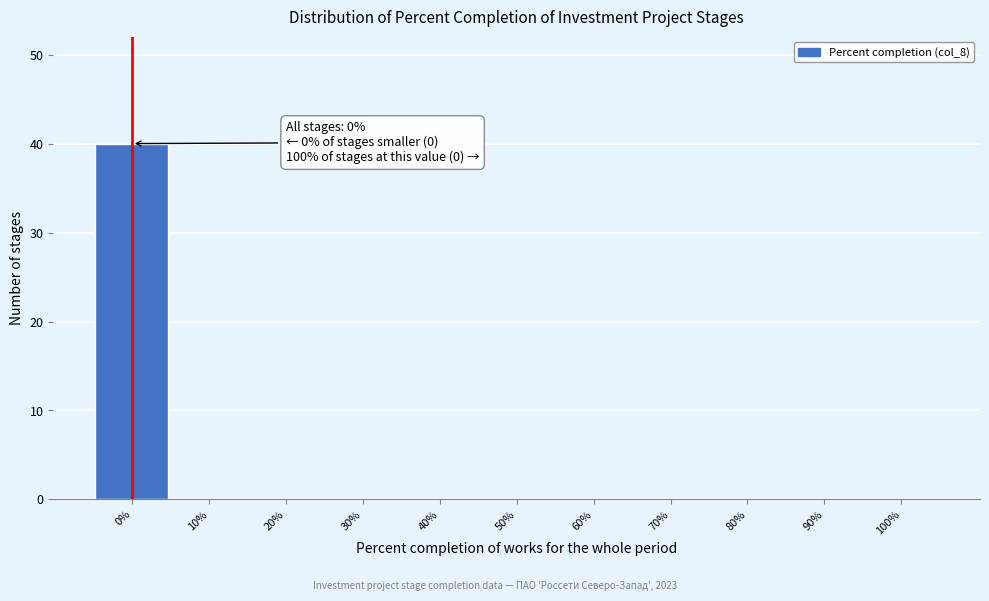

Over which range of the x-axis is the bar tallest?

-5 to 5